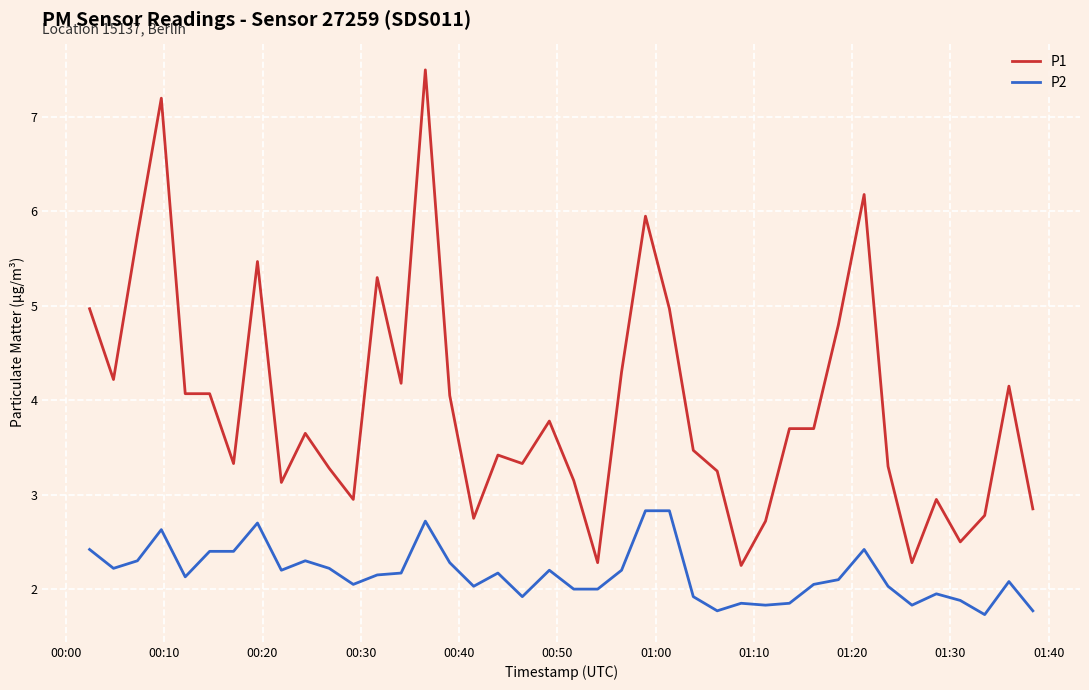

Does the chart display data point markers on the line(s)?

No